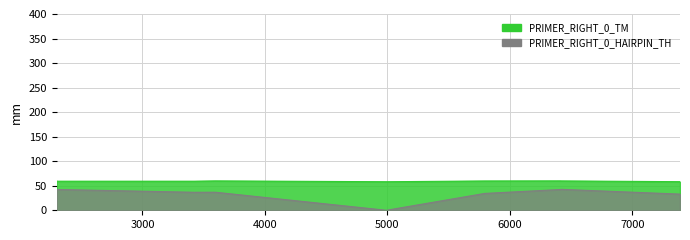

Which category has the highest value in the PRIMER_RIGHT_0_HAIRPIN_TH series?

6417